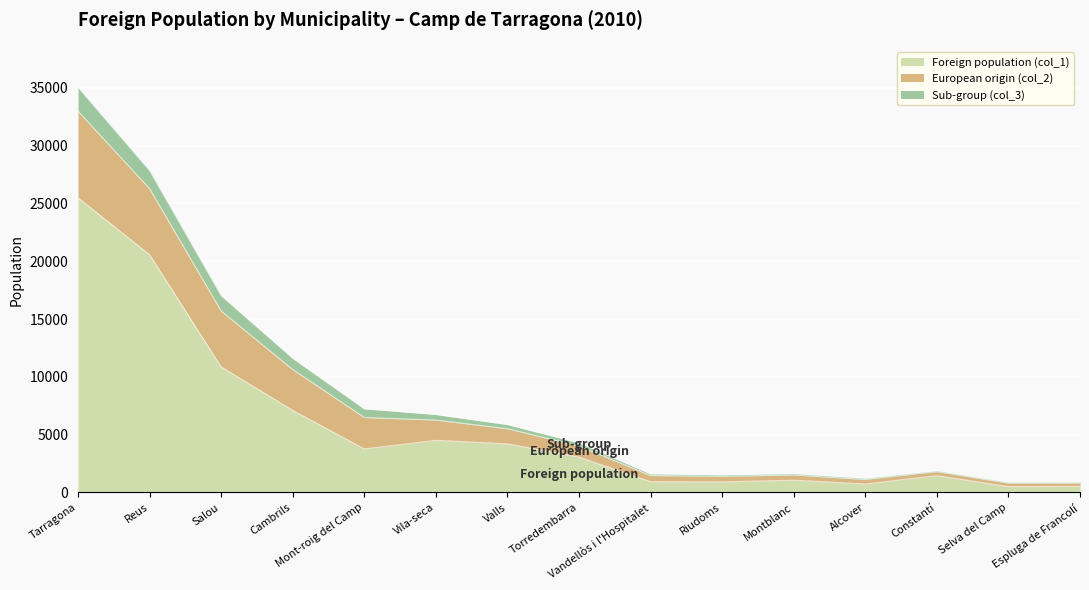

What is the sum of the European origin (col_2) values at Reus and Torredembarra?

6679